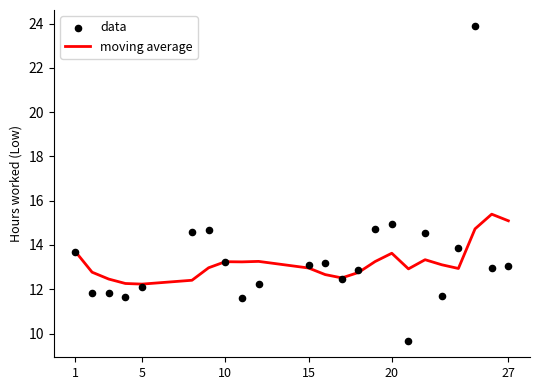

What is the minimum value for moving average?

12.2